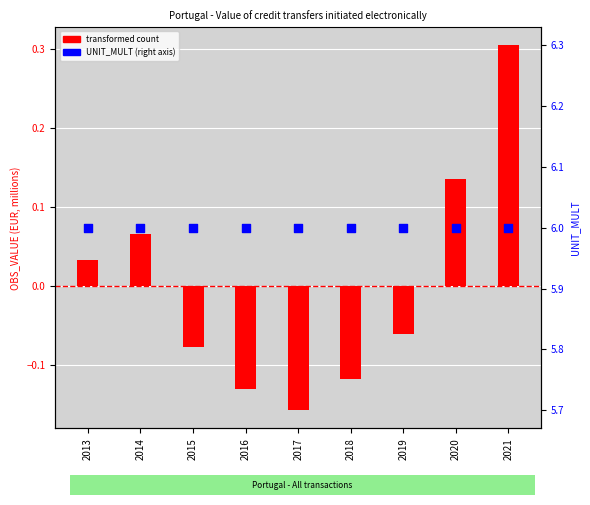

Is the value of transformed count at 2016 greater than the value of UNIT_MULT (right axis) at 2019?

No